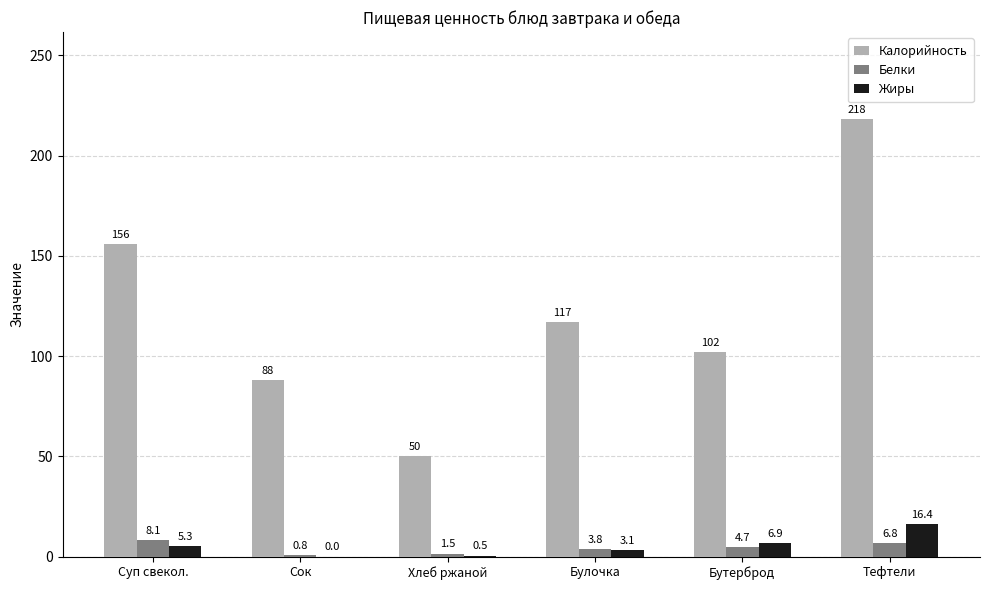

What is the approximate value of Белки at Суп свекол.?

8.1